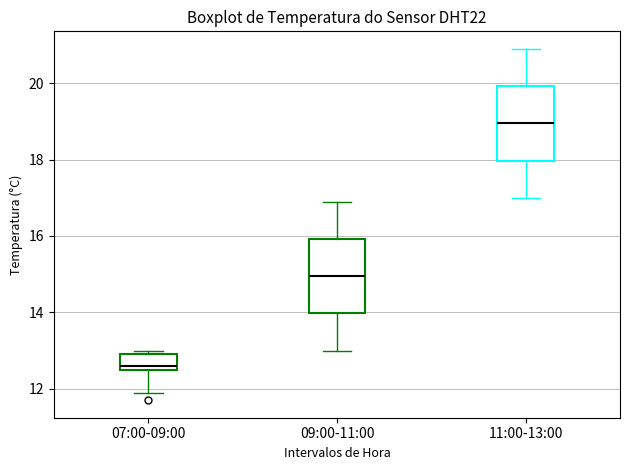

Where is the lower edge of the box for 07:00-09:00 on the y-axis? The values are not printed on the chart, so give them approximately, as read against the axis.

12.6